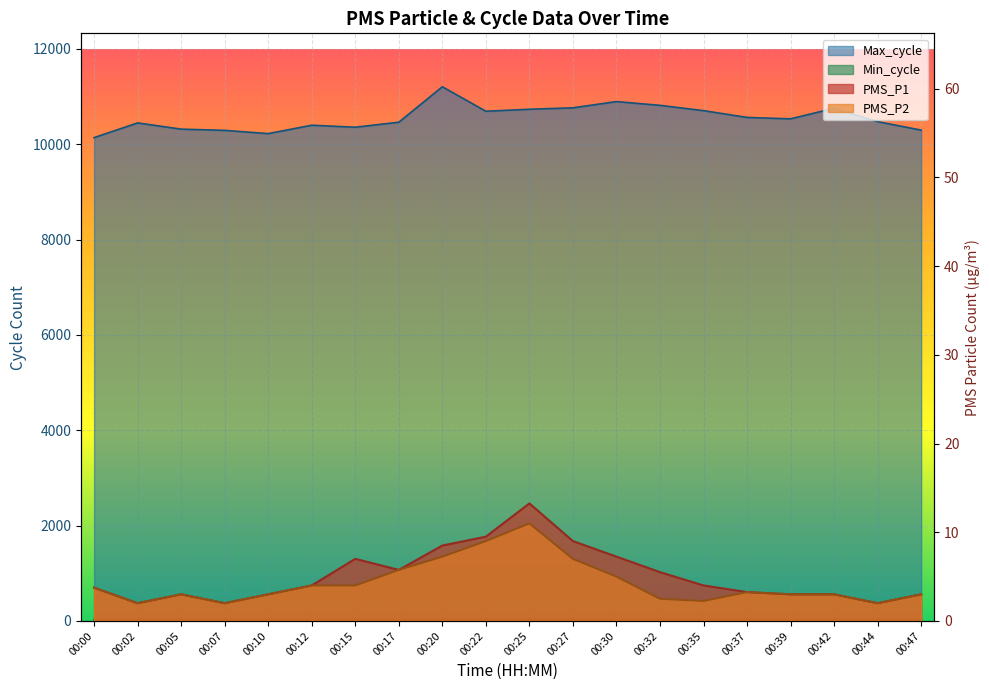

Where is Max_cycle nearest to the value 10673?

00:22